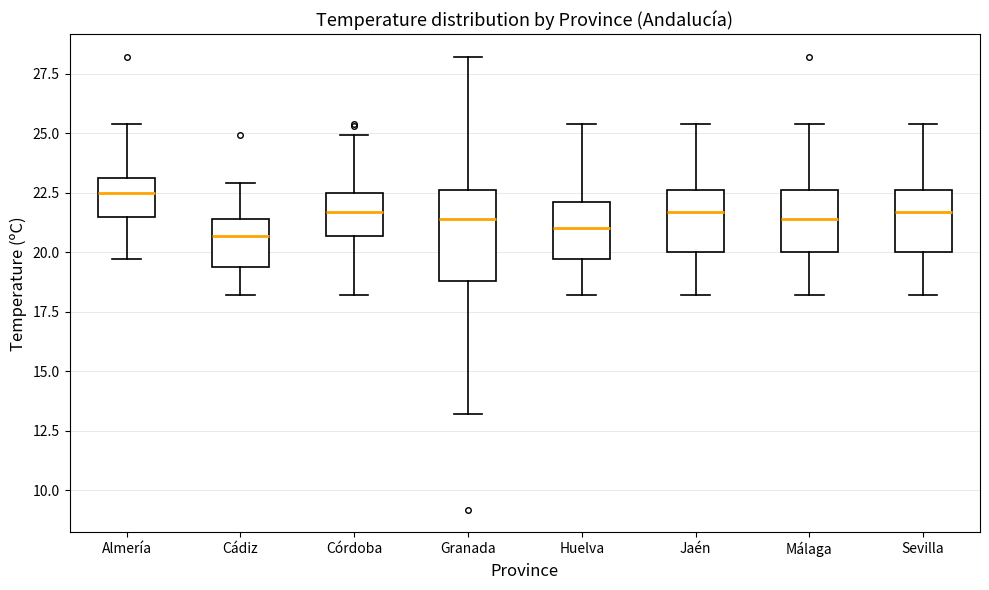

Which box's median line is the highest?

Almería